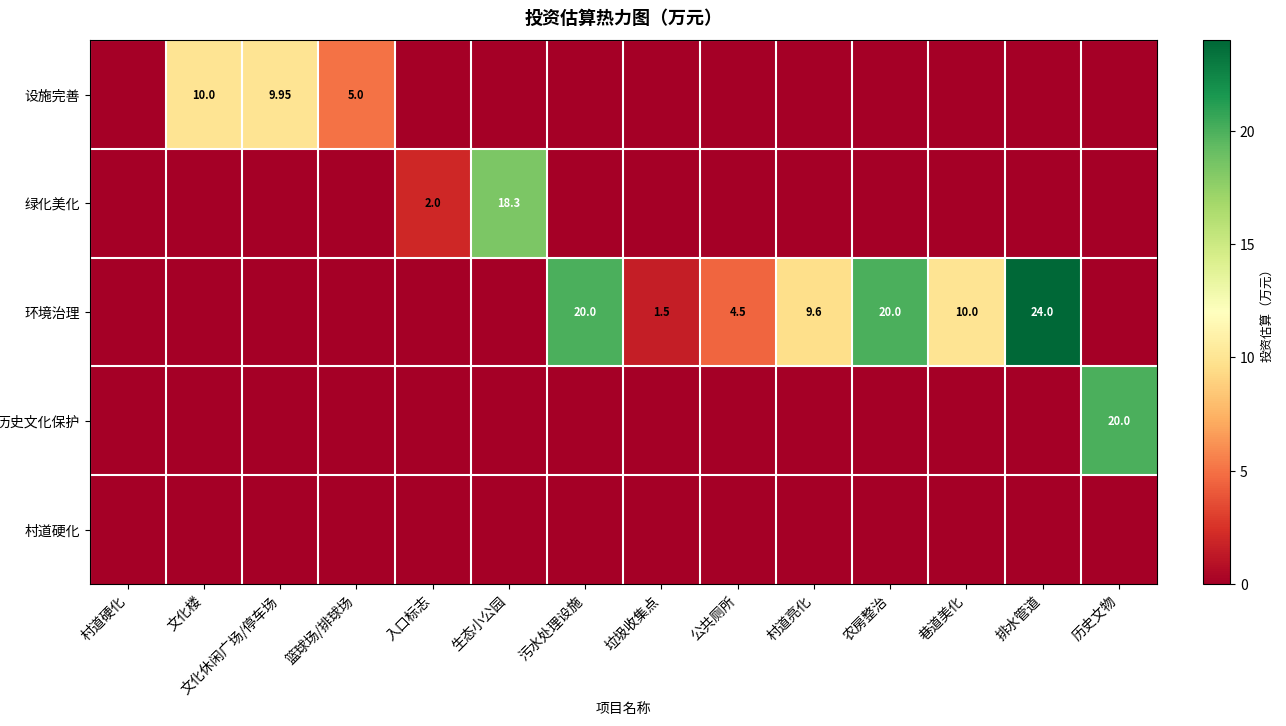

What is the average value of the 环境治理 series?

6.4